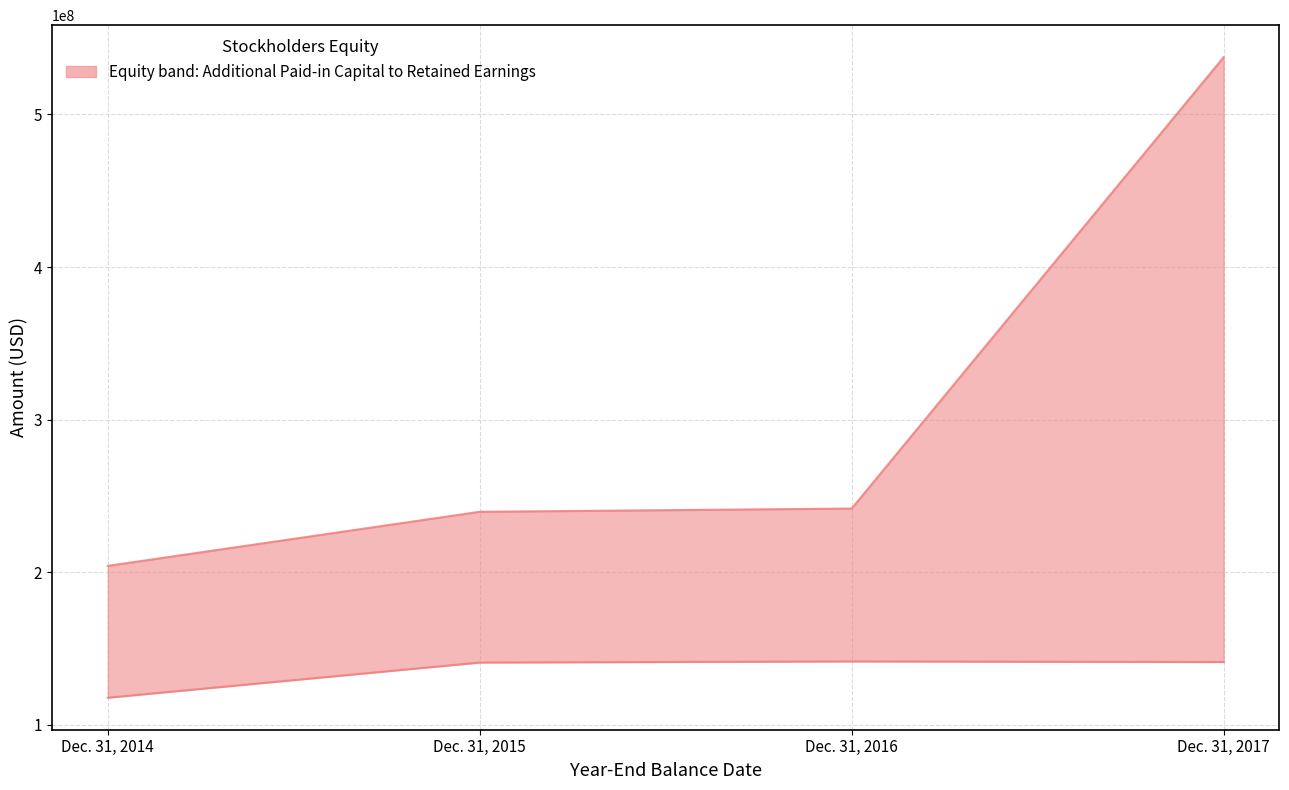

True or false: Additional Paid-in Capital has a value of 167952374 at Dec. 31, 2017.

False